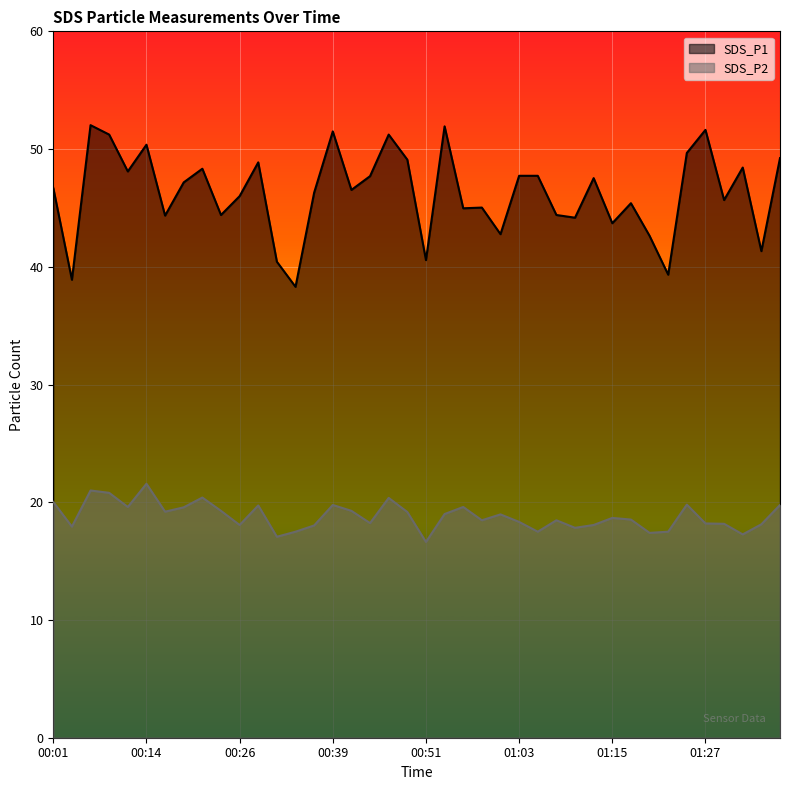

The SDS_P1 series shows 77.0 at 01:25. True or false?

False